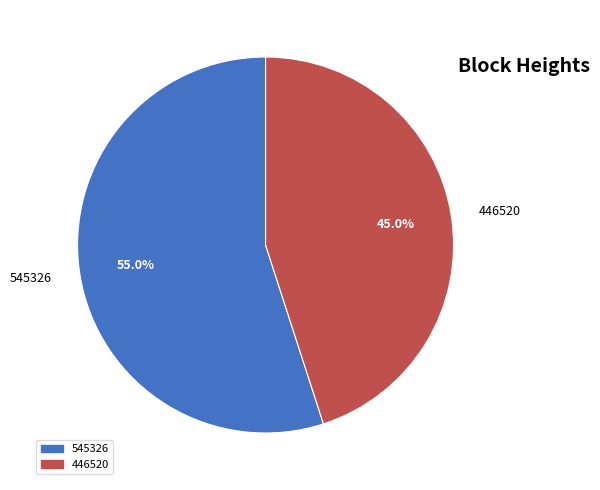

To the nearest percent, what portion does 545326 represent?

55%